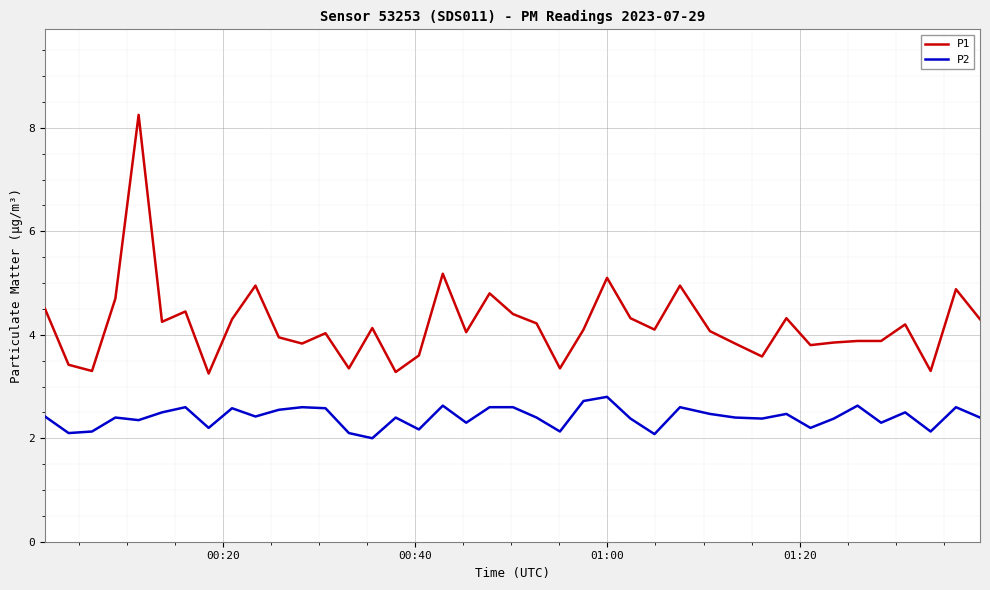

Which series has the largest range (max minus min)?

P1